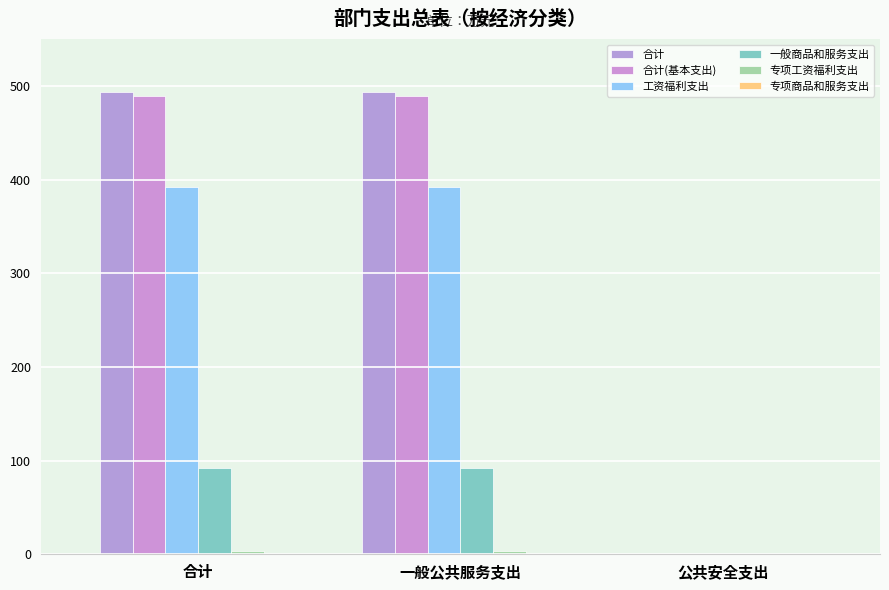

Which has a higher value, 一般公共服务支出 or 公共安全支出?

一般公共服务支出